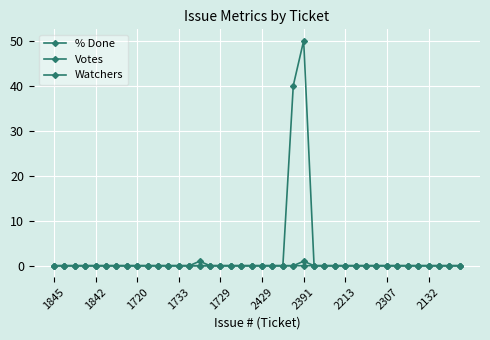

How many series are shown in this chart?

3